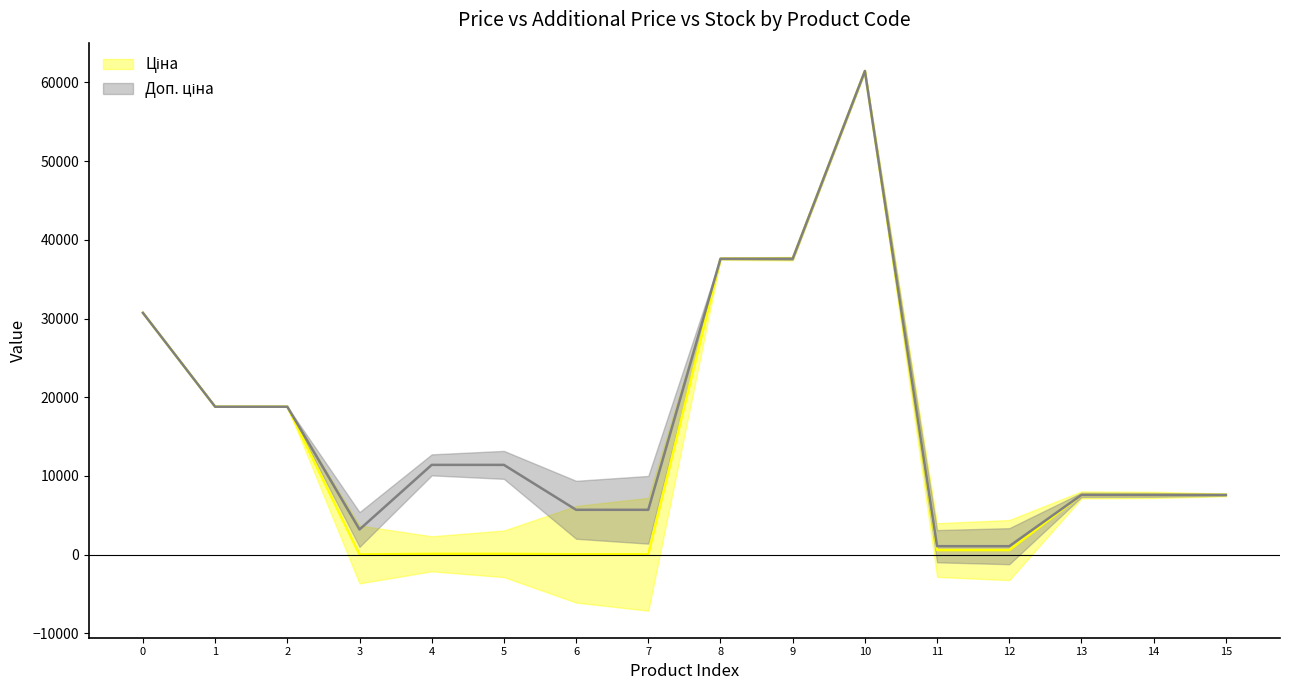

True or false: Ціна and Доп. ціна cross at least once.

False